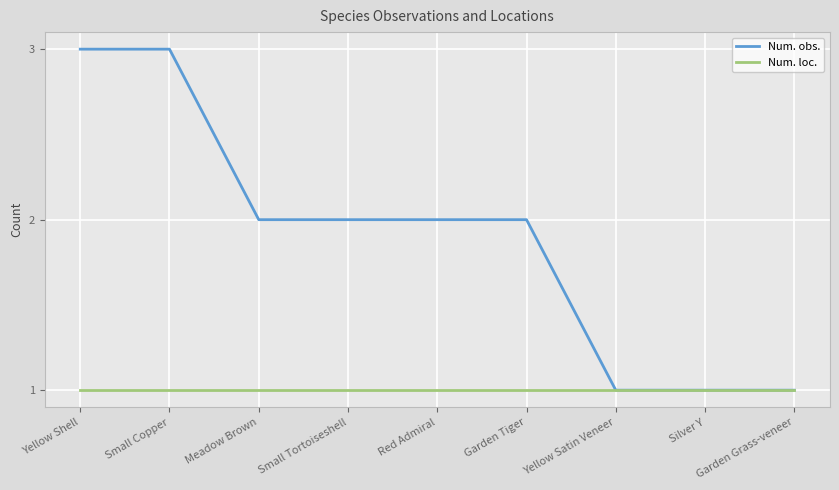

Rank the series by their average value, from highest to lowest.

Num. obs., Num. loc.